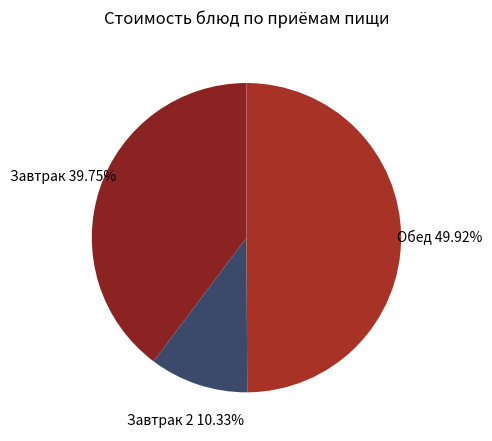

Between Завтрак and Обед, which is larger?

Обед